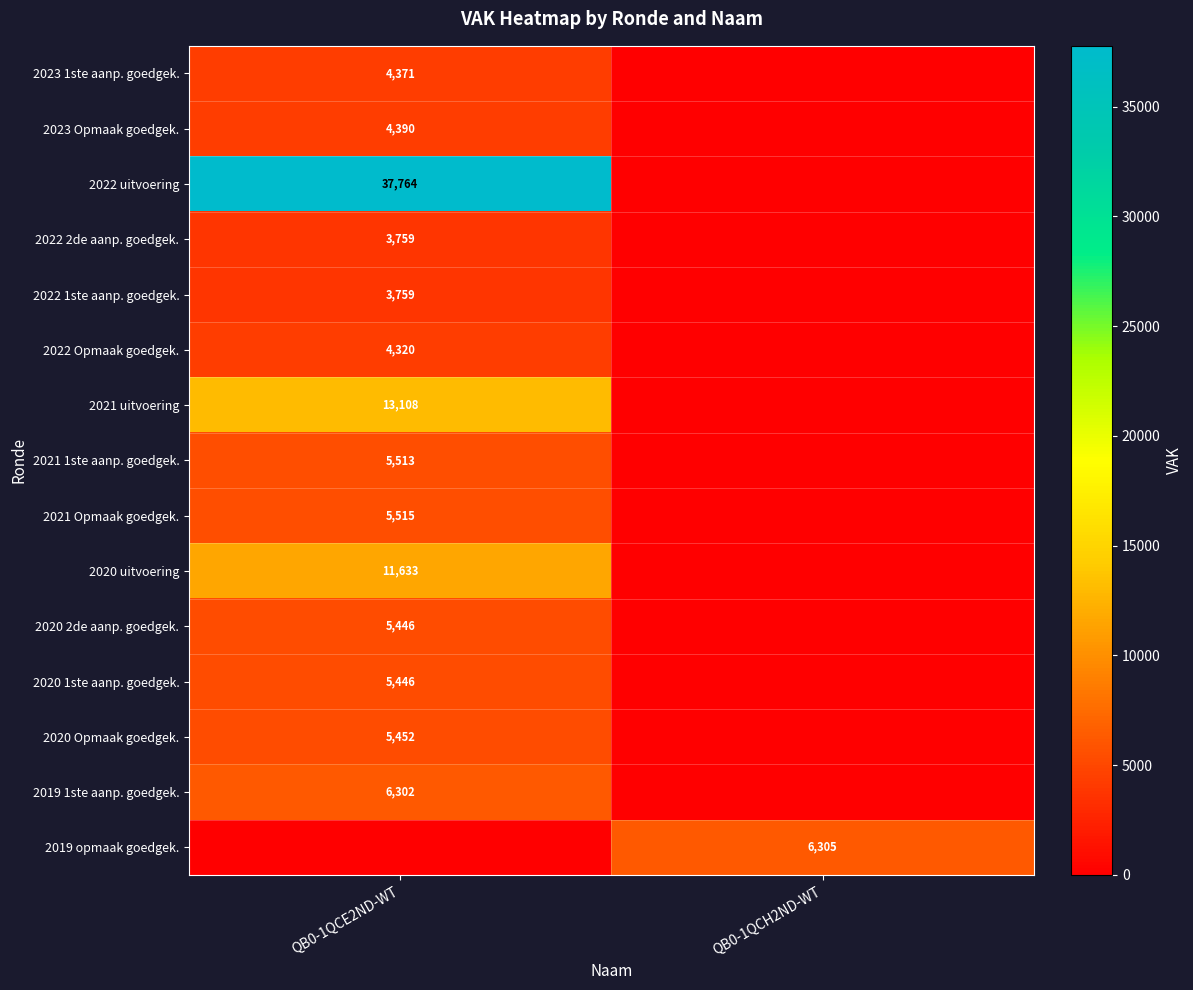

The 2020 Opmaak goedgek. series shows 5452 at QB0-1QCE2ND-WT. True or false?

True